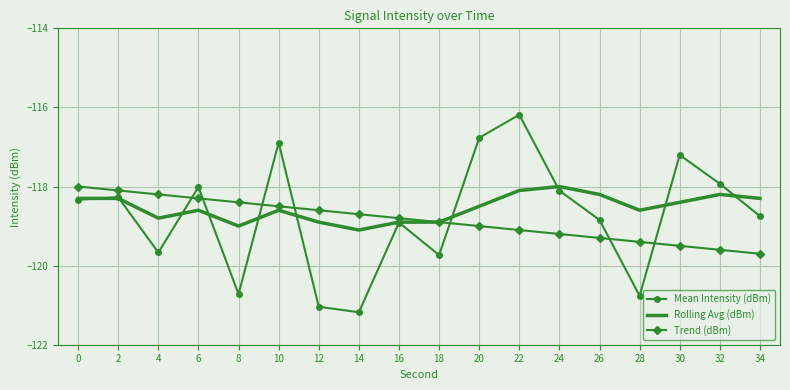

Which series has the widest spread of values?

Mean Intensity (dBm)